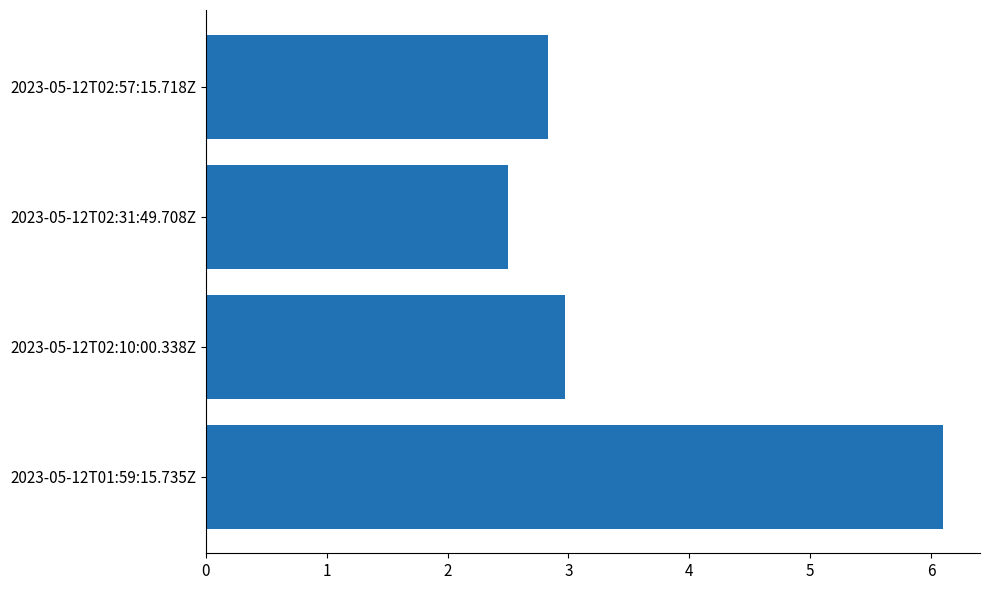

How many bars are there in total?

4